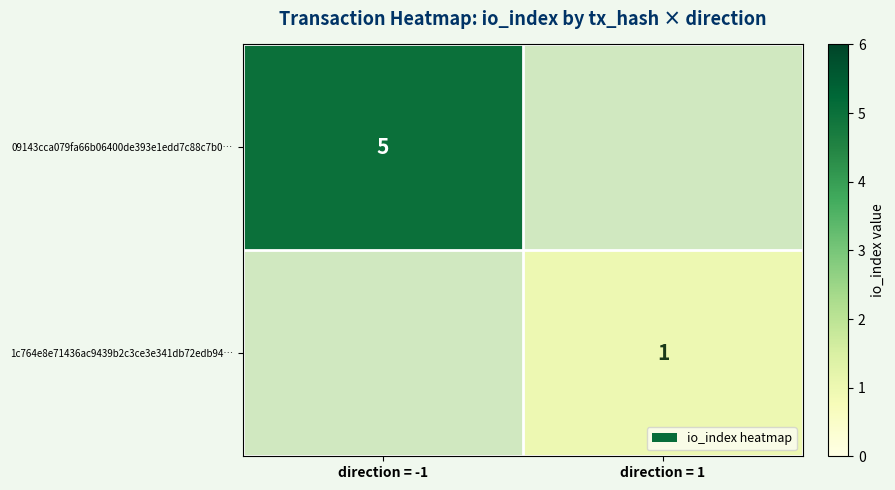

True or false: 1c764e8e71436ac9439b2c3ce3e341db72edb94… has a value of 1 at direction = 1.

True